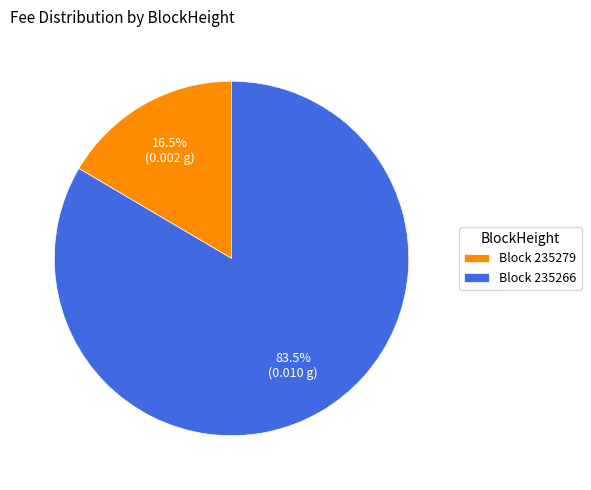

What is the majority slice?

Block 235266